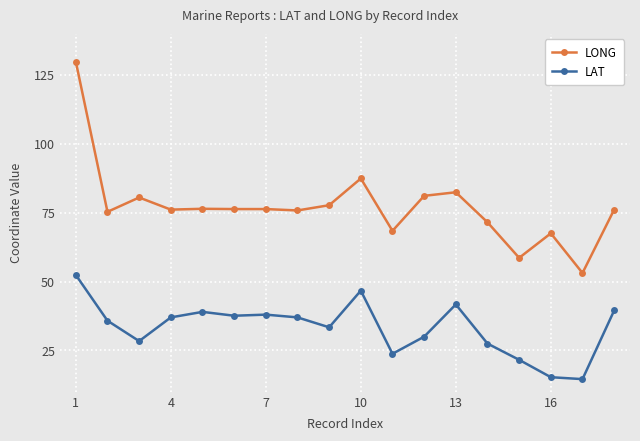

True or false: LONG and LAT cross at least once.

False